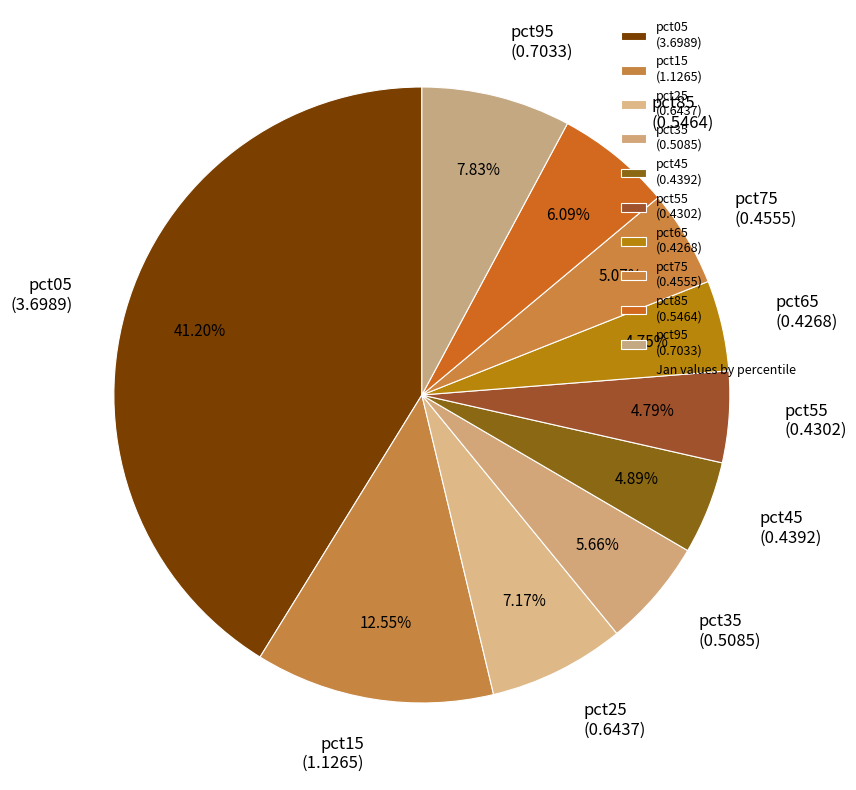

Count the number of slices in the pie.

10